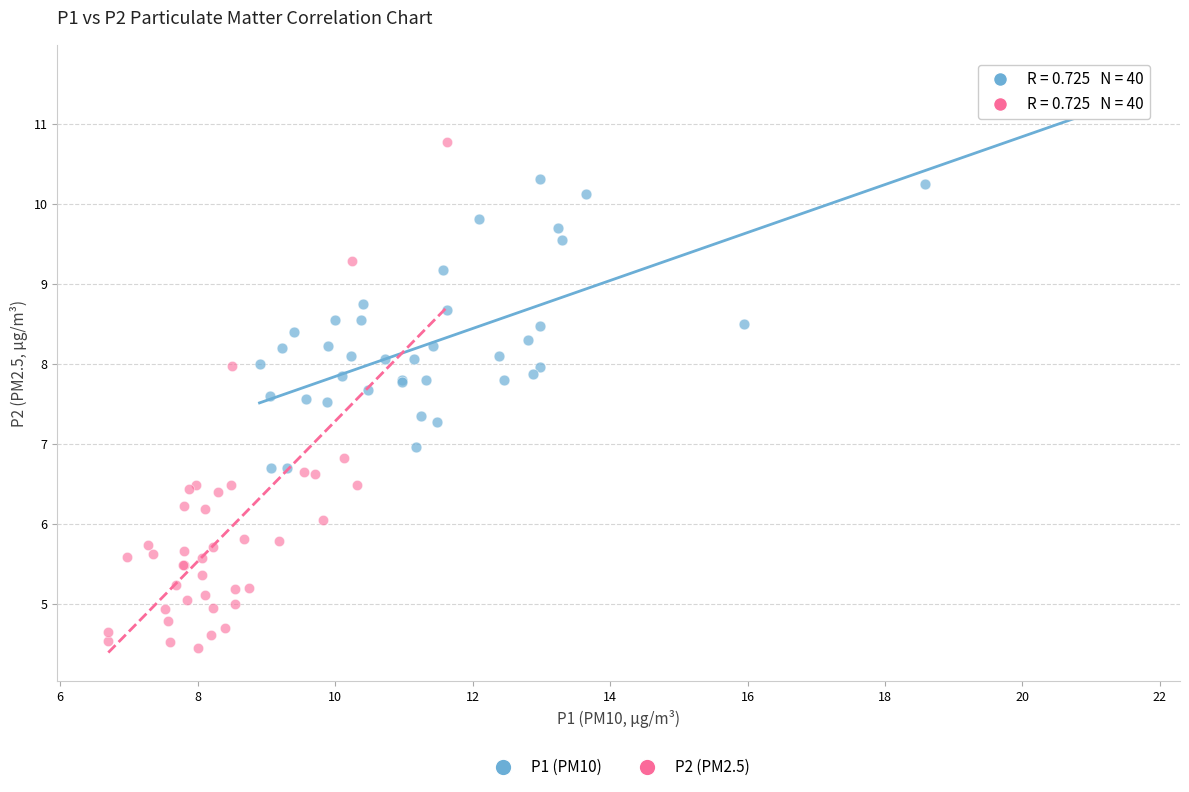

Which series has the largest Y range (max minus min)?

P2 (PM2.5)